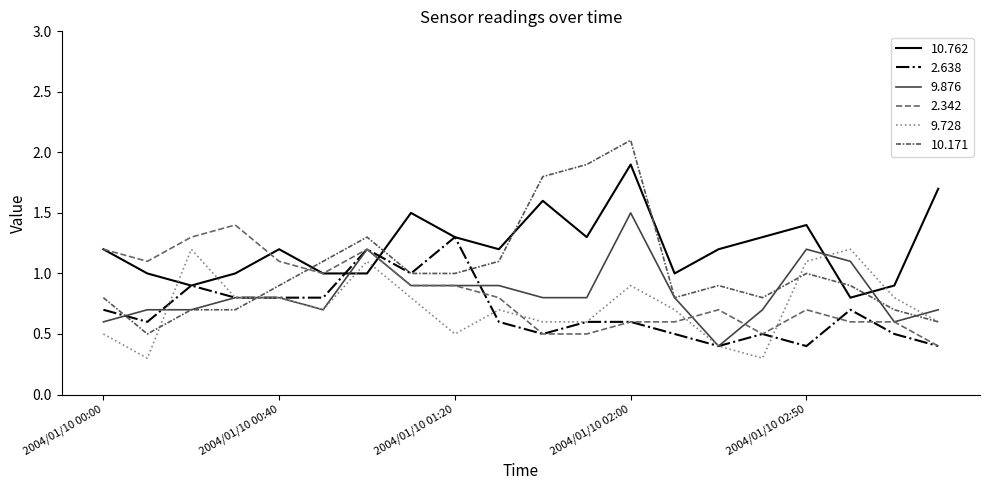

Does the chart display data point markers on the line(s)?

No